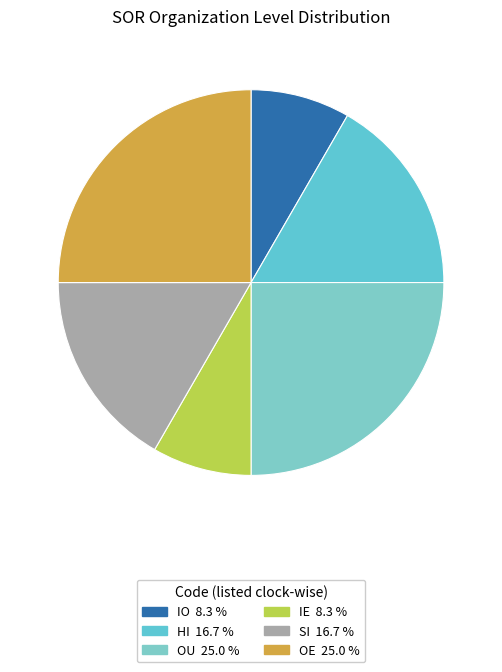

Does any single category account for the majority?

No